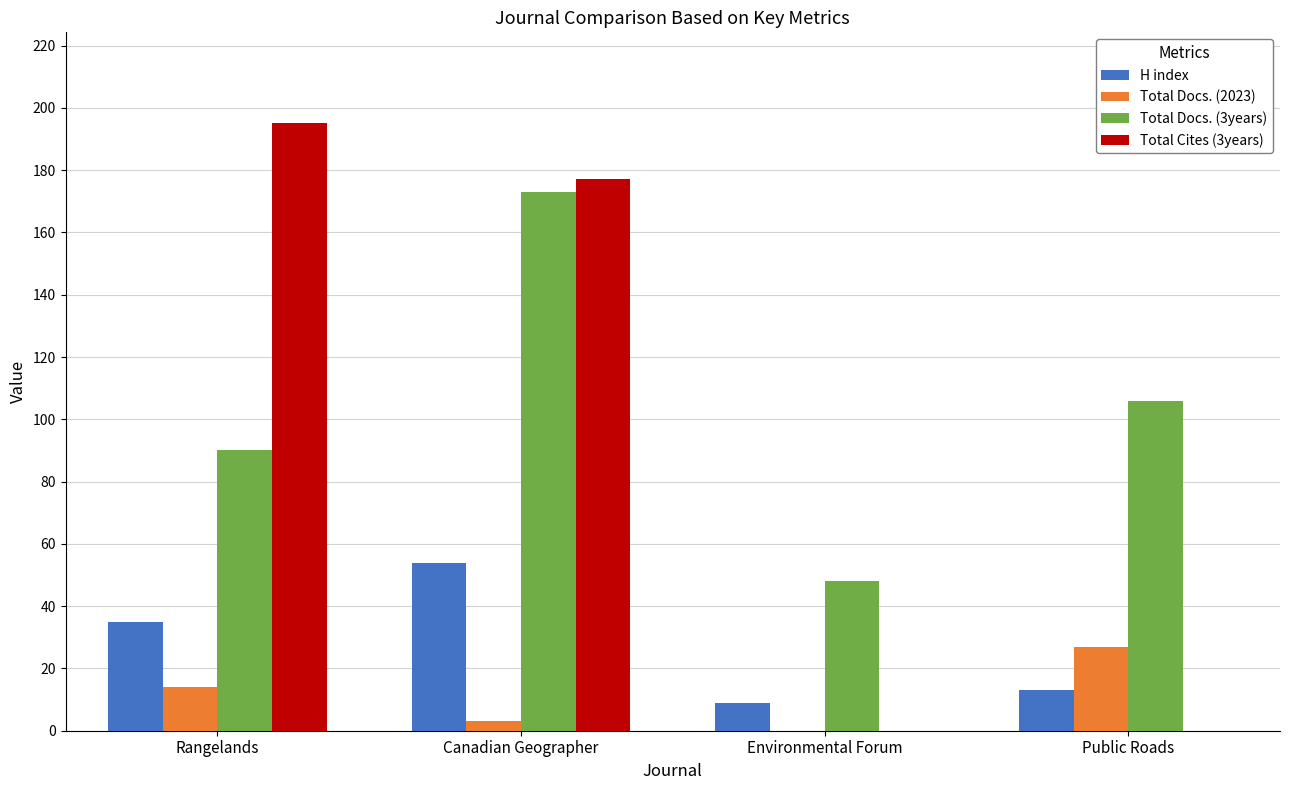

What is the spread (max minus min) of values at Canadian Geographer?

174